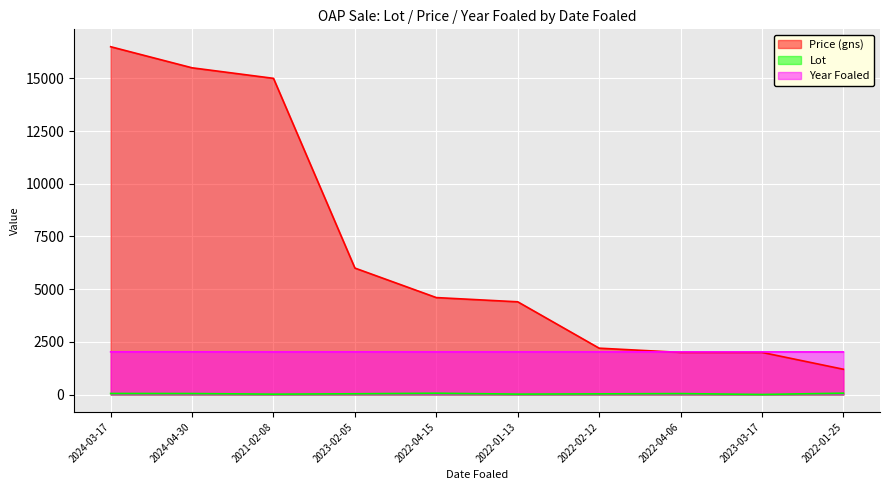

List the series in order of their overall mean, highest first.

Price (gns), Year Foaled, Lot